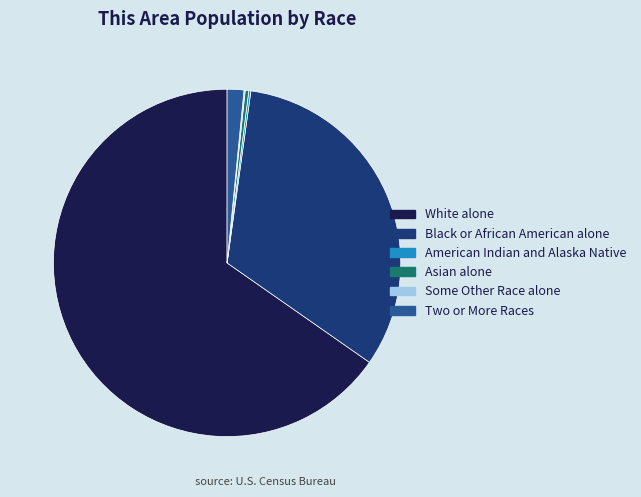

True or false: Asian alone accounts for 13% of the total.

False